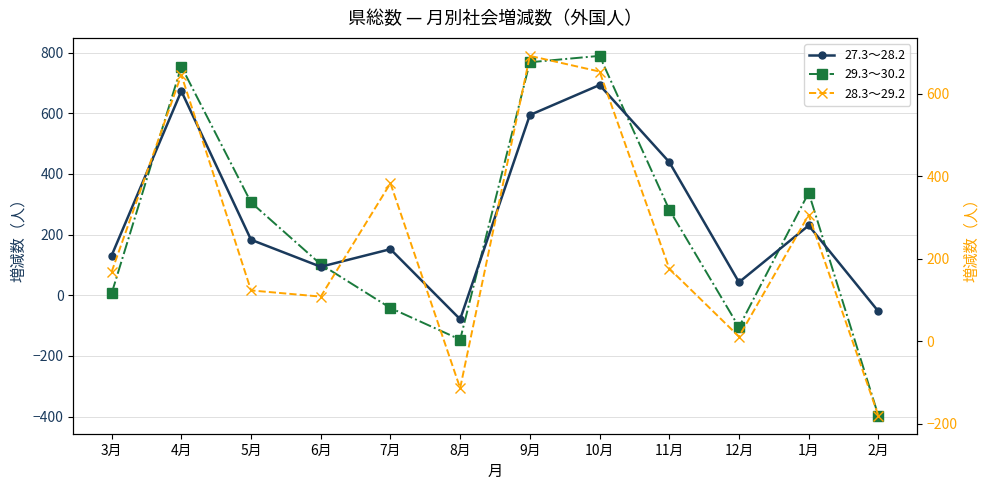

What is the sum of the 28.3～29.2 values at 6月 and 4月?

754